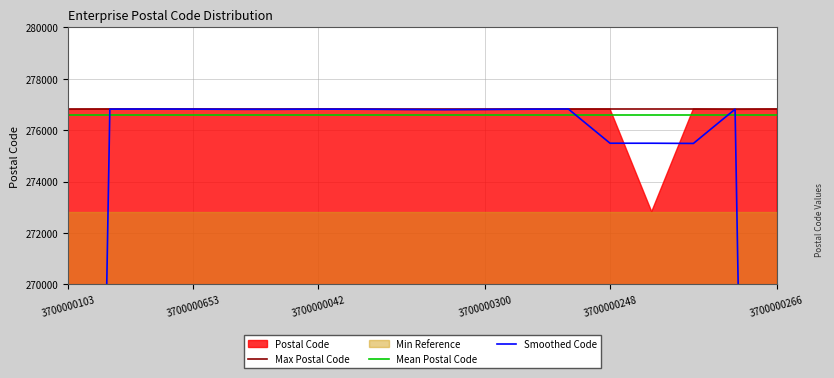

Which series has the largest total across all categories?

Max Postal Code